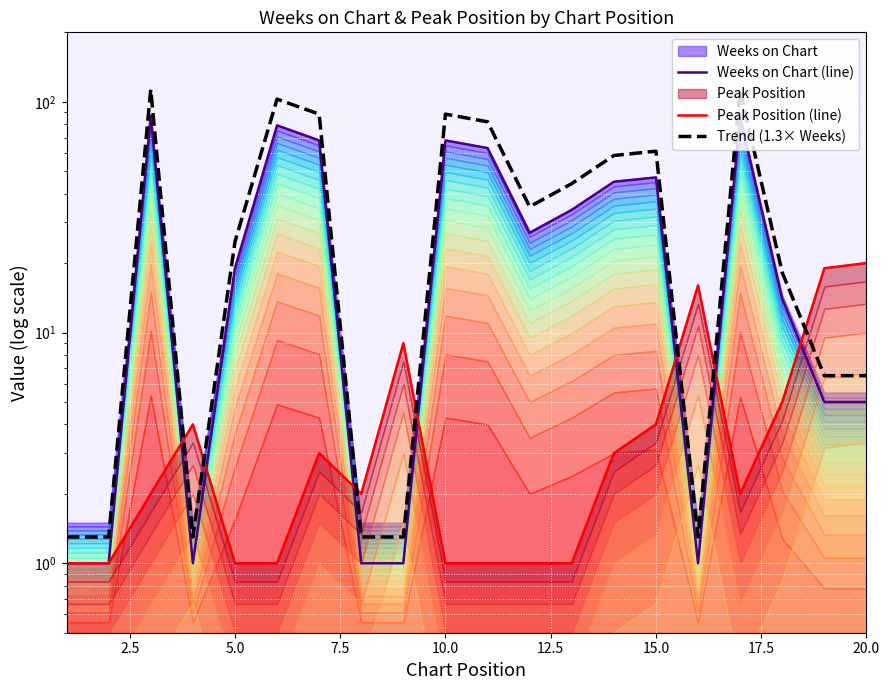

Rank the series by their average value, from lowest to highest.

Peak Position (line), Weeks on Chart (line), Trend (1.3× Weeks)